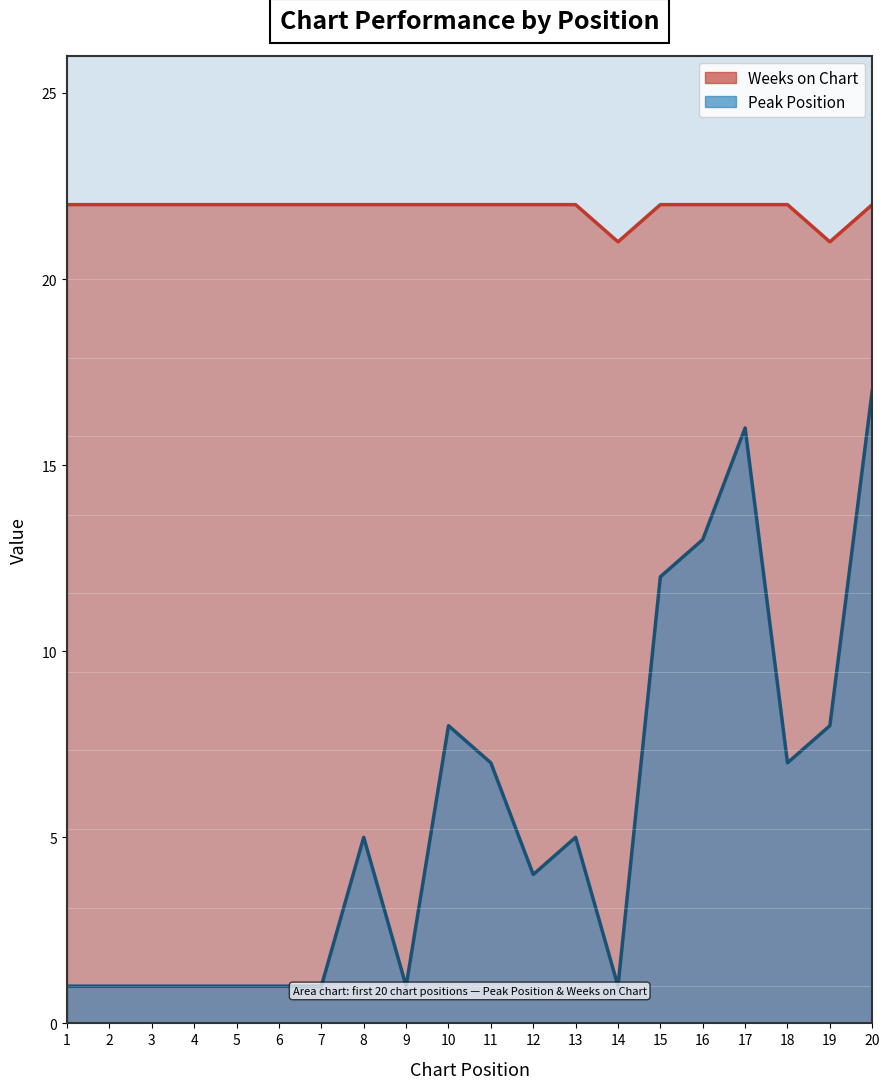

What is the sum of the Weeks on Chart (line) values at 20 and 4?

44